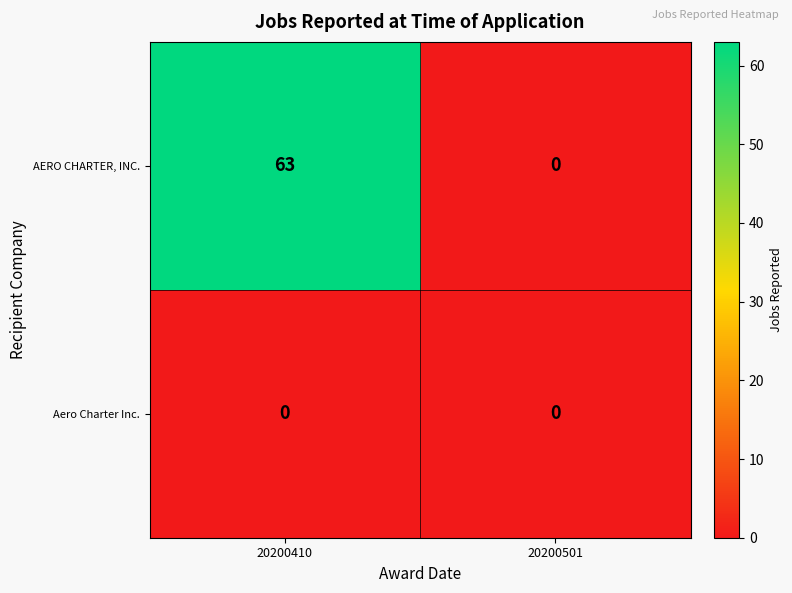

List the labels in order of AERO CHARTER, INC. value, largest first.

20200410, 20200501